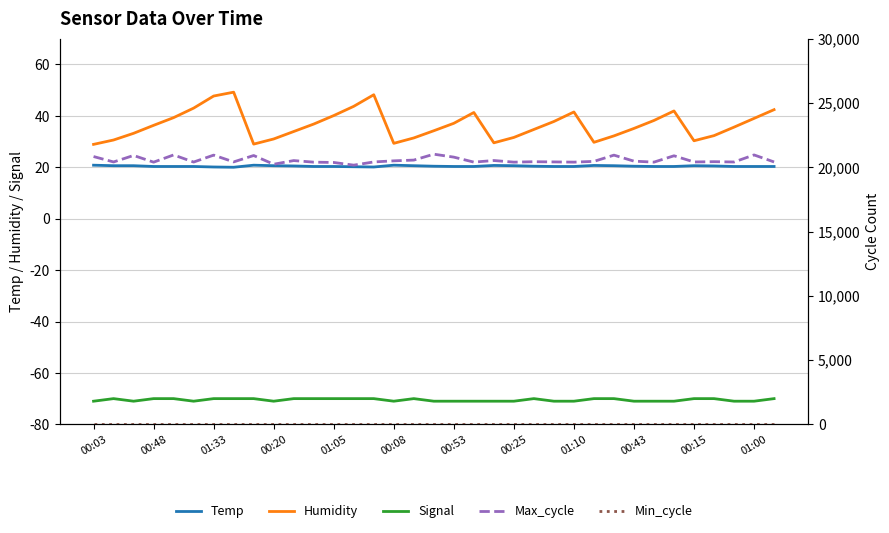

Where does the Humidity series first go above 35?

00:48